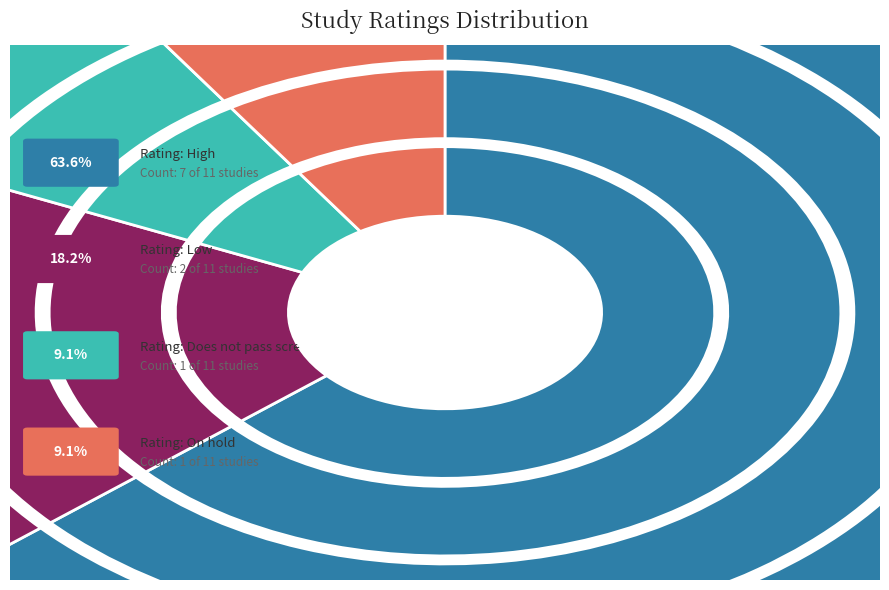

Count the number of slices in the pie.

5